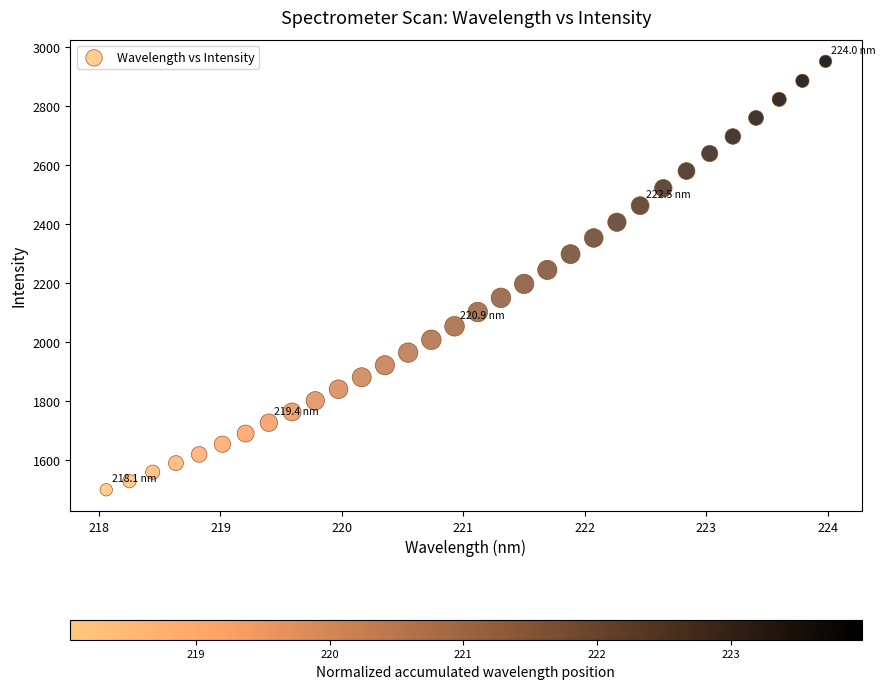

What is the range of X values (max minus min)?

5.9